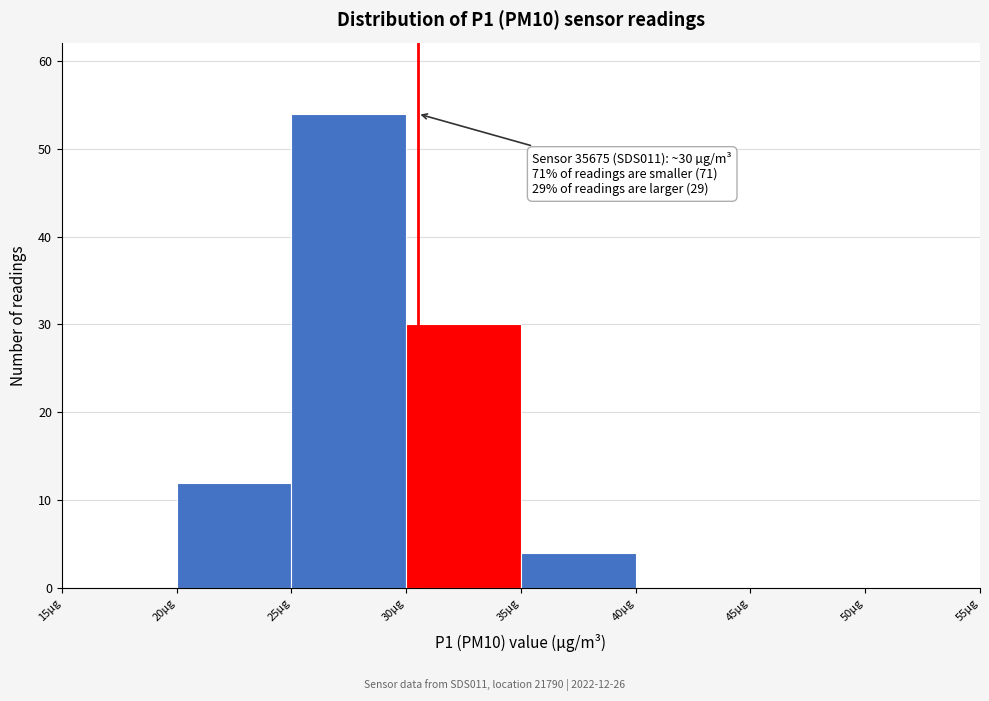

Over which range of the x-axis is the bar tallest?

25 to 30